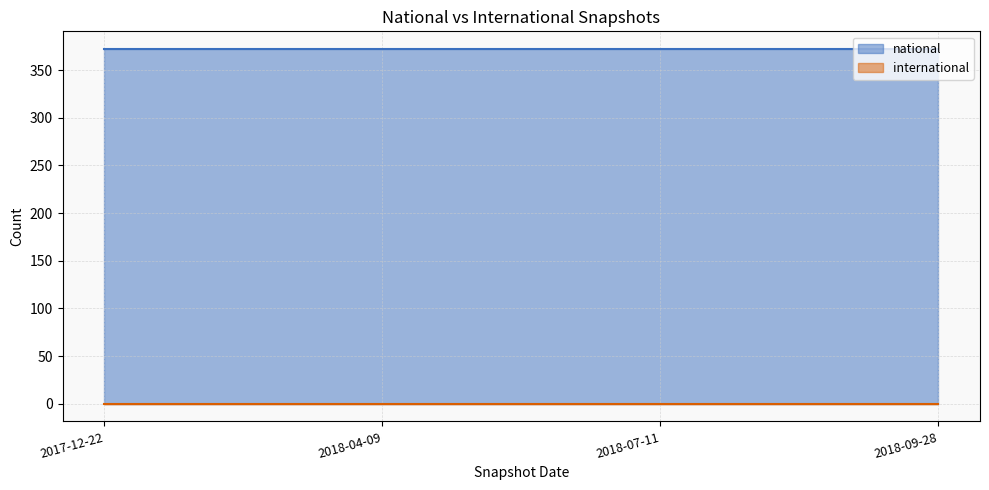

List the labels in order of international value, largest first.

2017-12-22, 2018-04-09, 2018-07-11, 2018-09-28